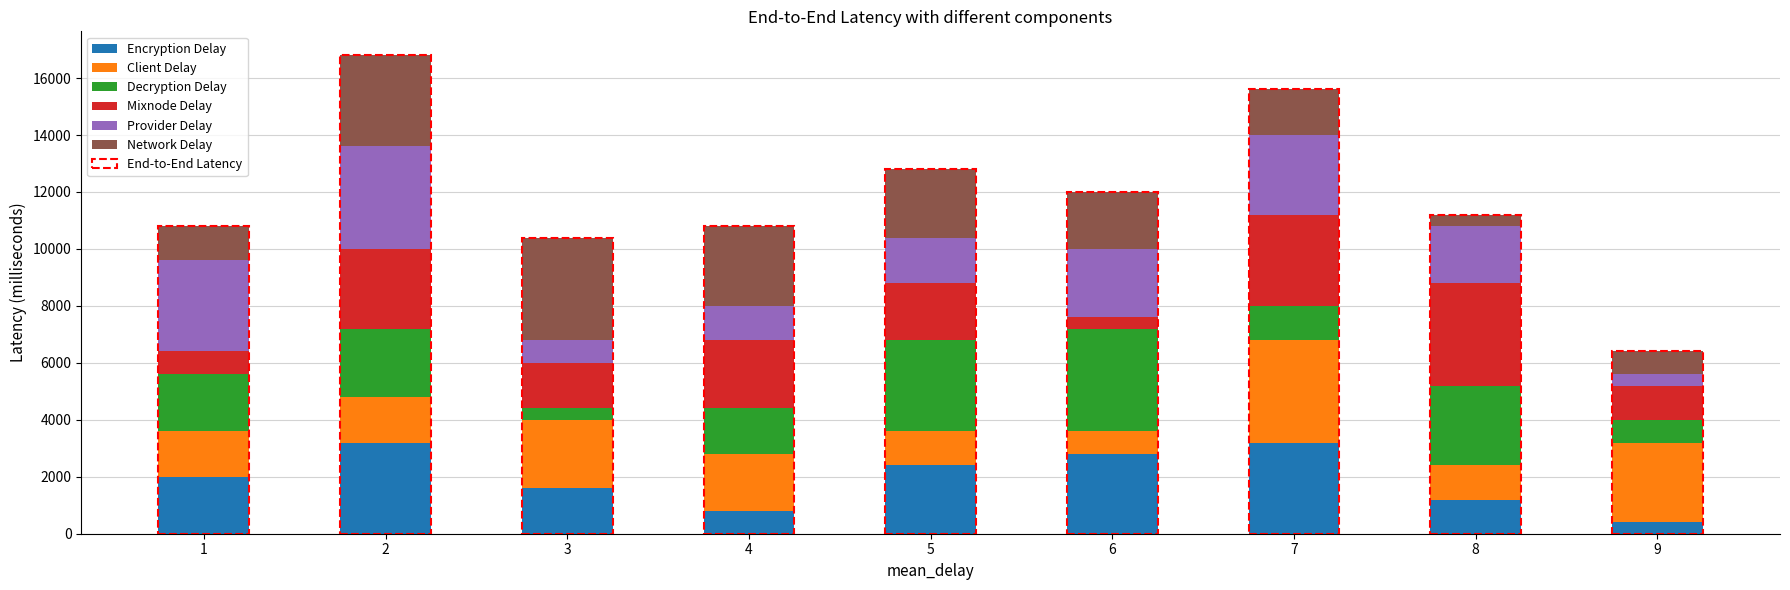

What is the lowest value of the Encryption Delay series?

400